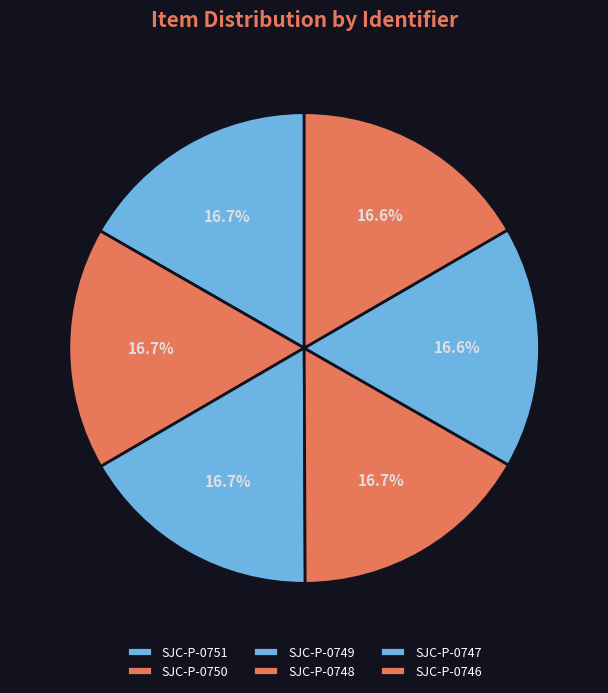

Is it true that SJC-P-0748 is 27% of the pie?

False